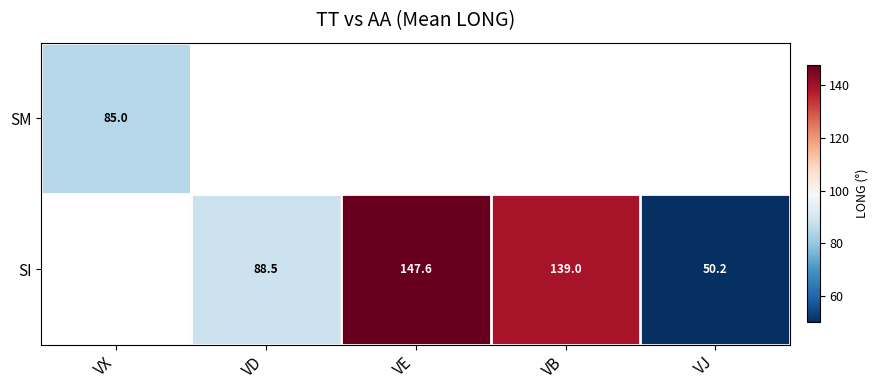

Is the value of SM at VX greater than the value of SI at VJ?

Yes